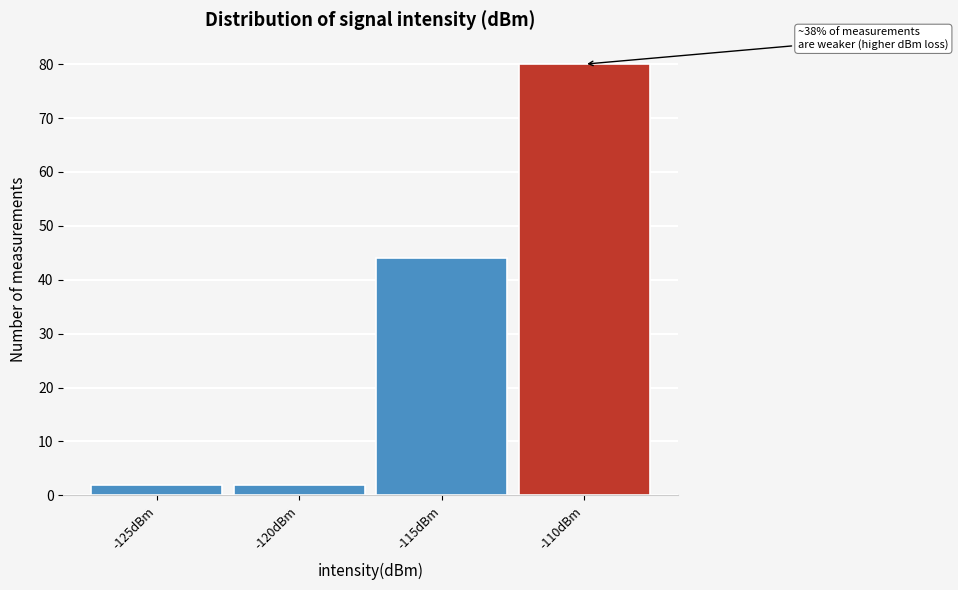

Reading left to right, transcribe all the data shown in this chart.

2	2	44	80